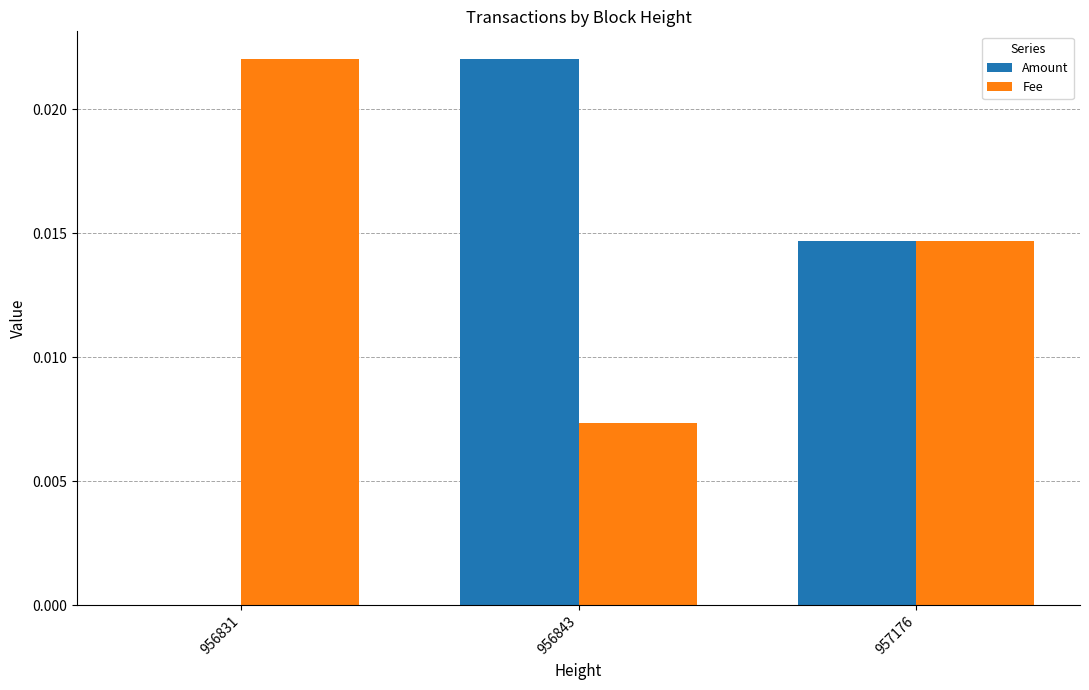

Where is Fee nearest to the value 0?

956843